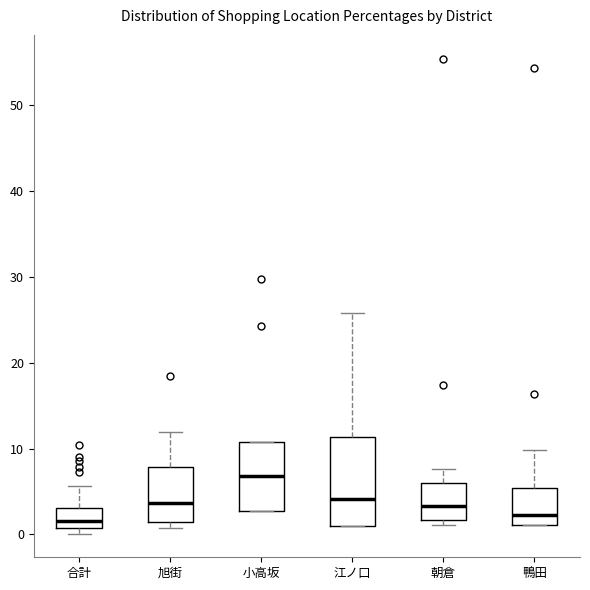

Where does the median line of the box for 江ノ口 sit on the y-axis? The values are not printed on the chart, so give them approximately, as read against the axis.

4